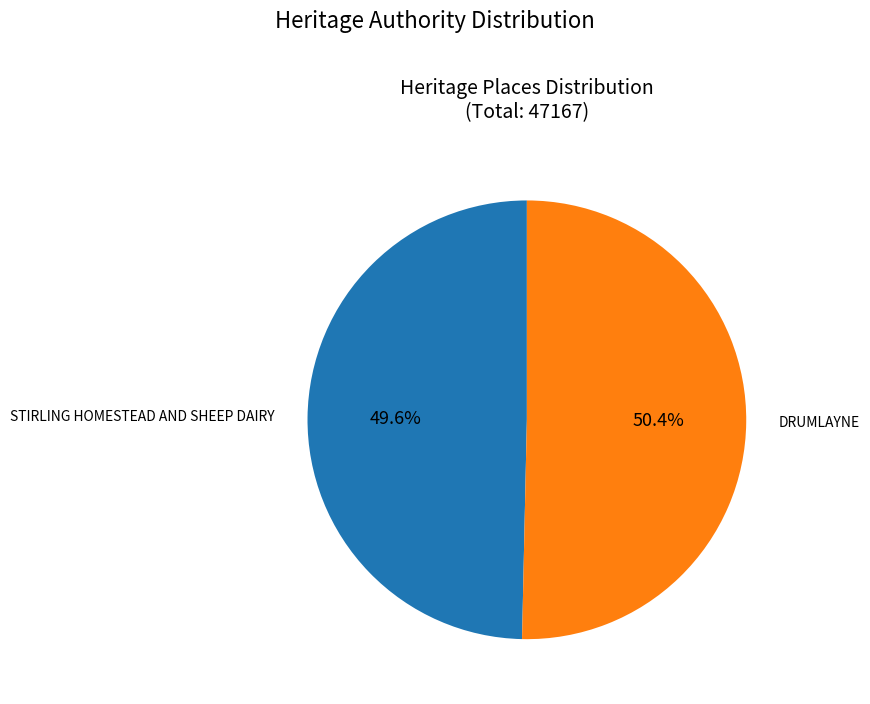

Does any single category account for the majority?

Yes